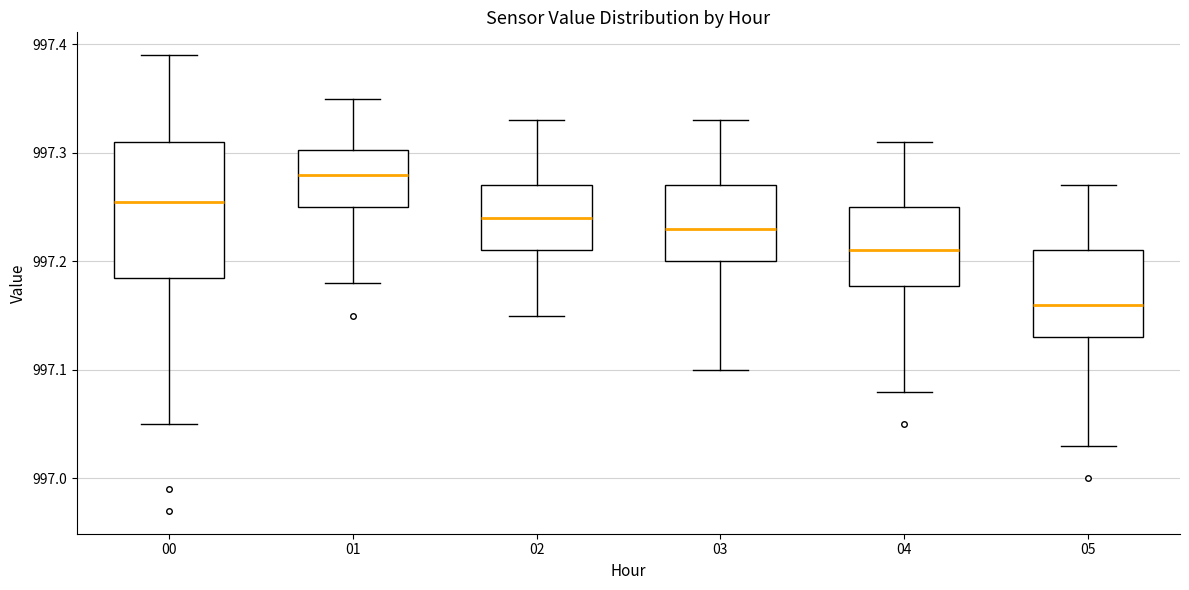

Which box's median line is the highest?

01